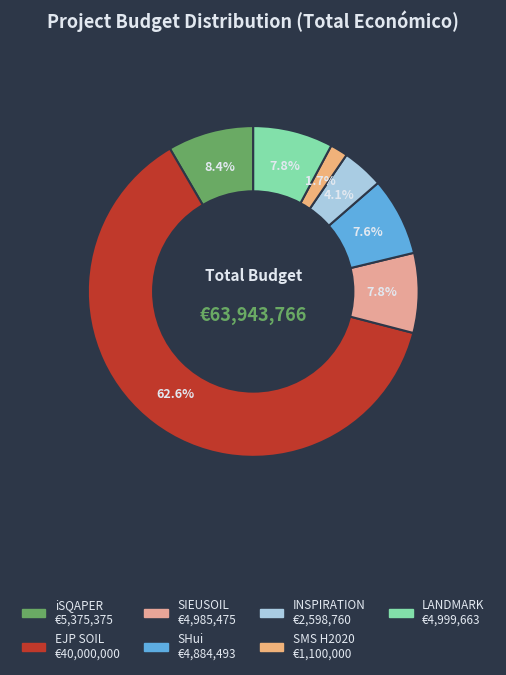

To the nearest percent, what portion does SIEUSOIL represent?

8%